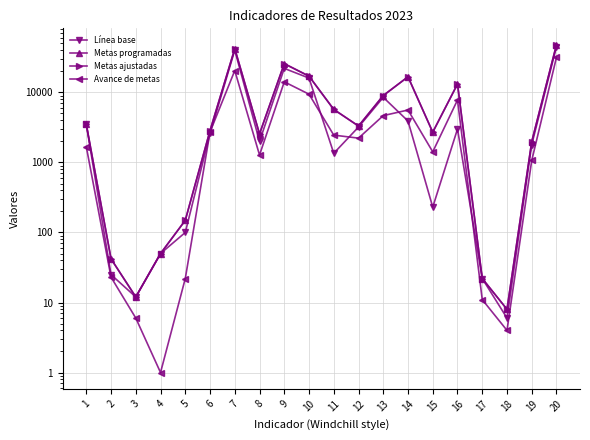

How many interior local peaks does the Línea base series have?

4